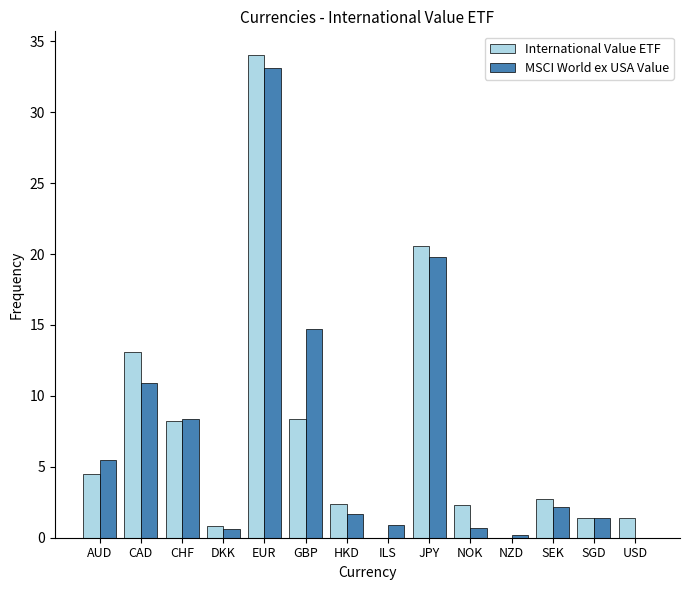

What are all the series names shown in the legend?

International Value ETF, MSCI World ex USA Value